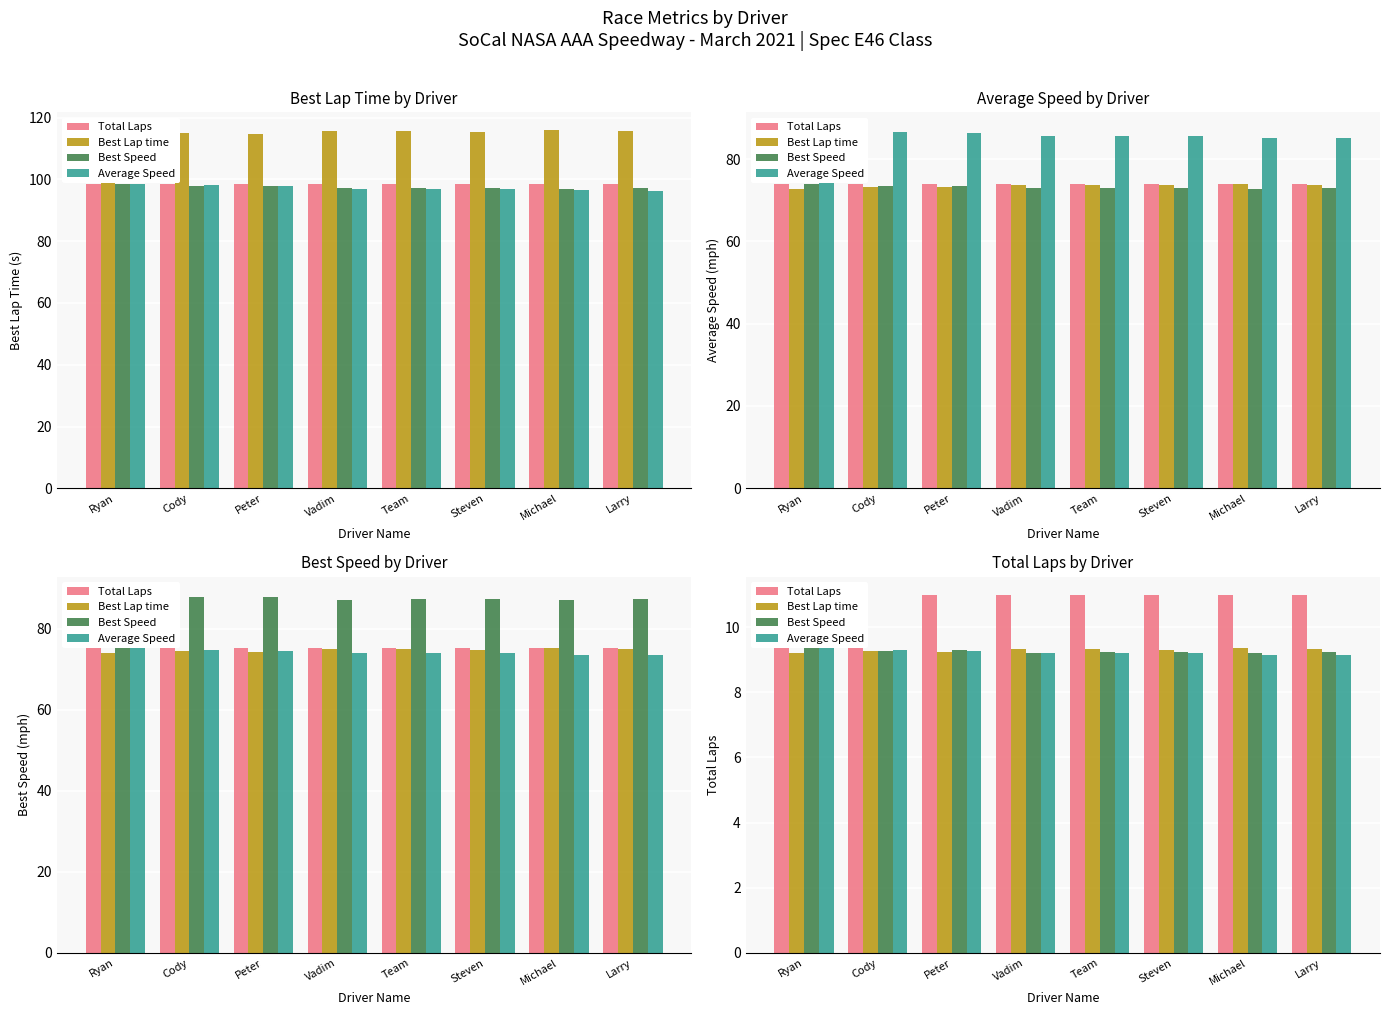

Are the bars horizontal?

No